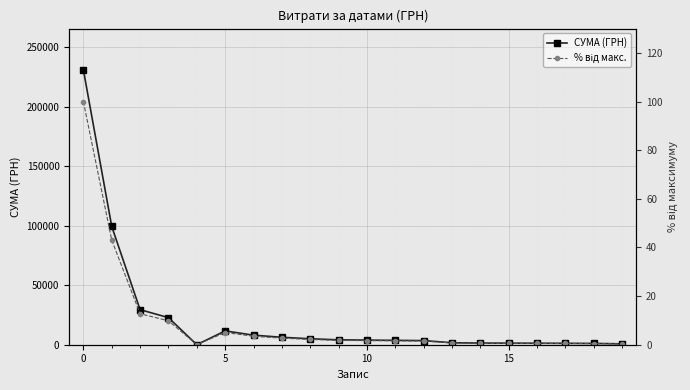

The СУМА (ГРН) series shows 1660.6 at 10. True or false?

False